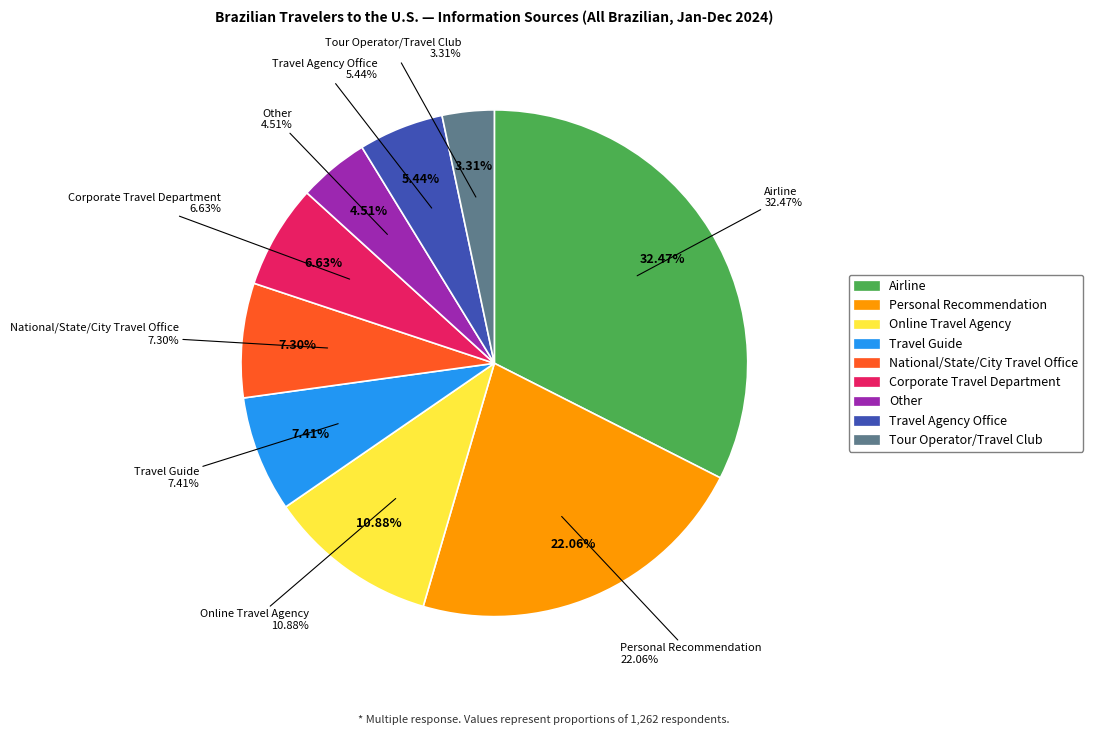

Which category has the smallest portion of the pie?

Tour Operator/Travel Club